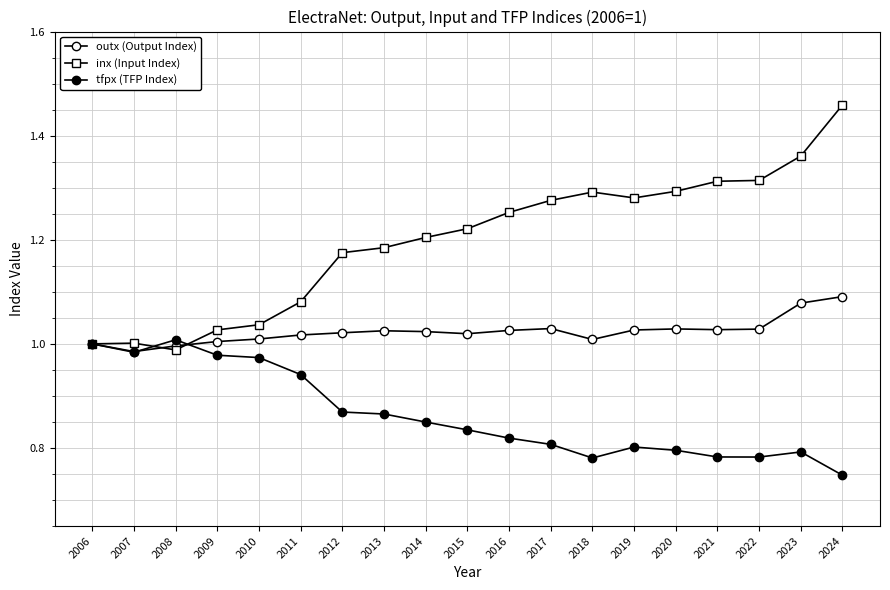

How many lines are shown in the chart?

3